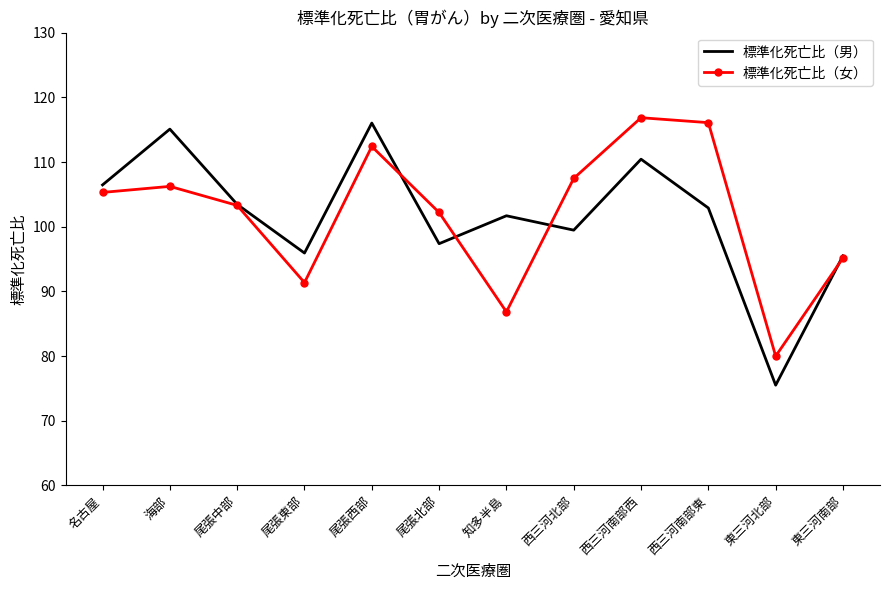

At 知多半島, list the series in order from largest to smallest.

標準化死亡比（男）, 標準化死亡比（女）